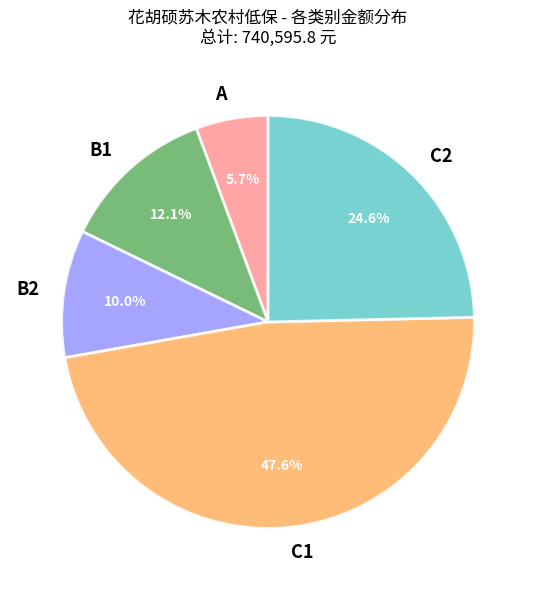

True or false: C1 accounts for 48% of the total.

True